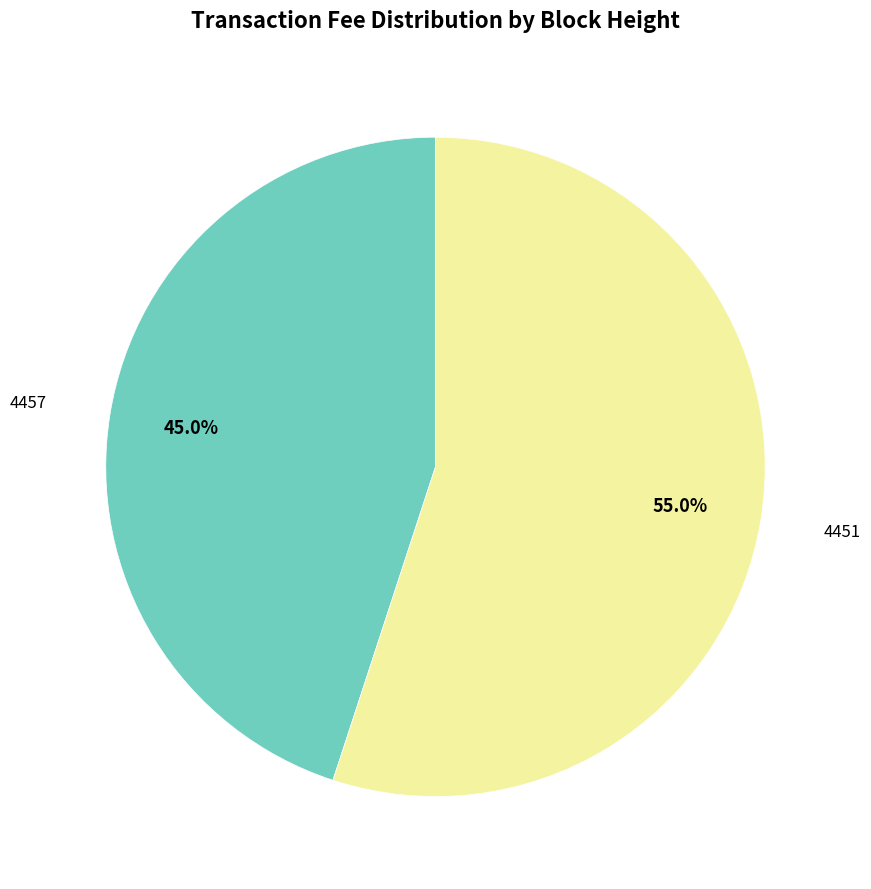

How many segments does this pie chart have?

2